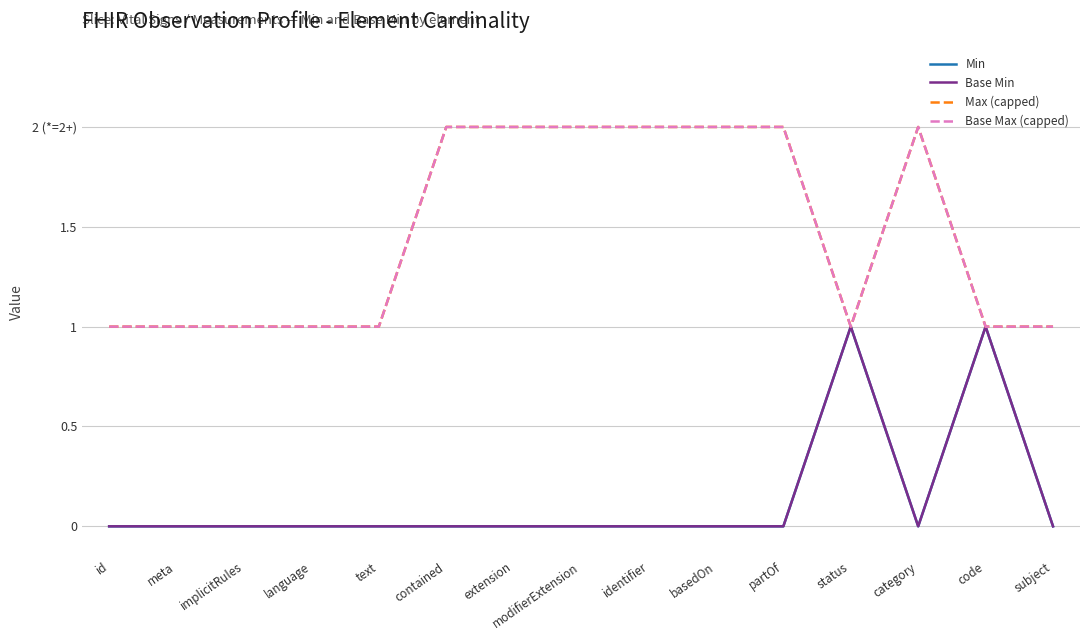

How many interior local peaks does the Min series have?

2